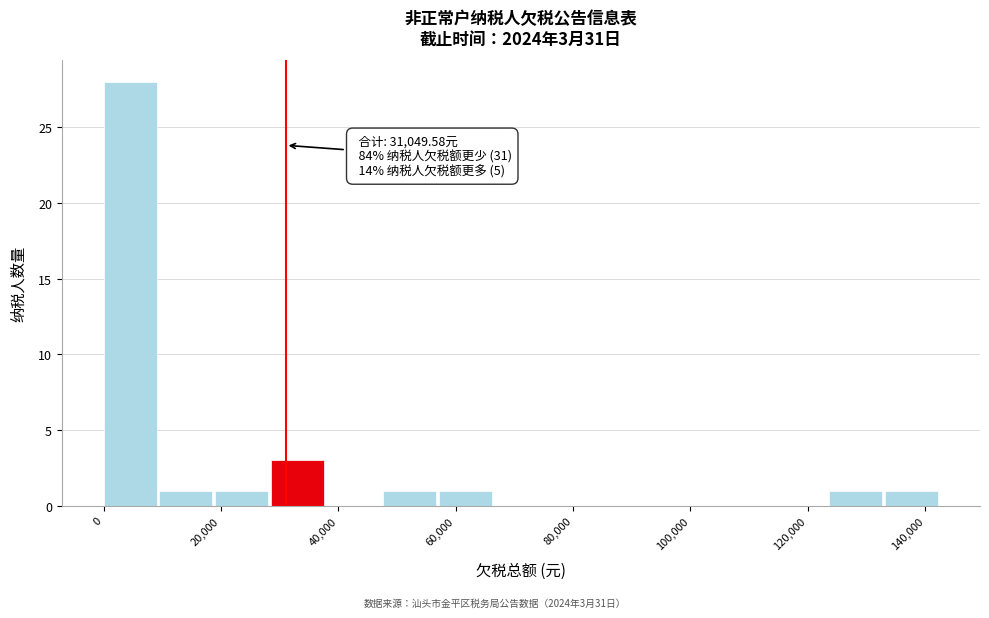

Which range on the x-axis has the tallest bar?

0 to 10000